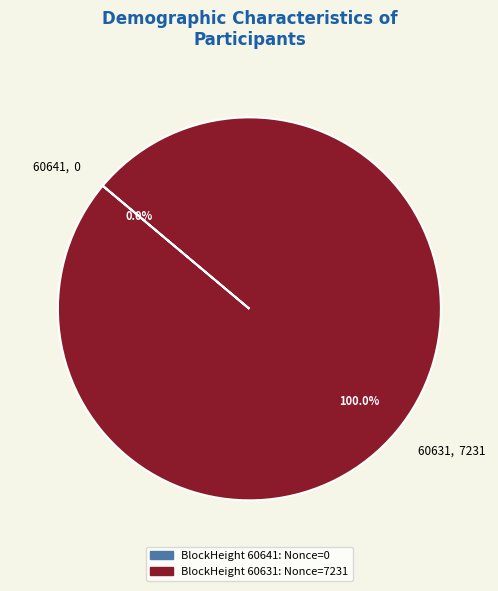

Rank the categories by value from lowest to highest.

60641, 60631